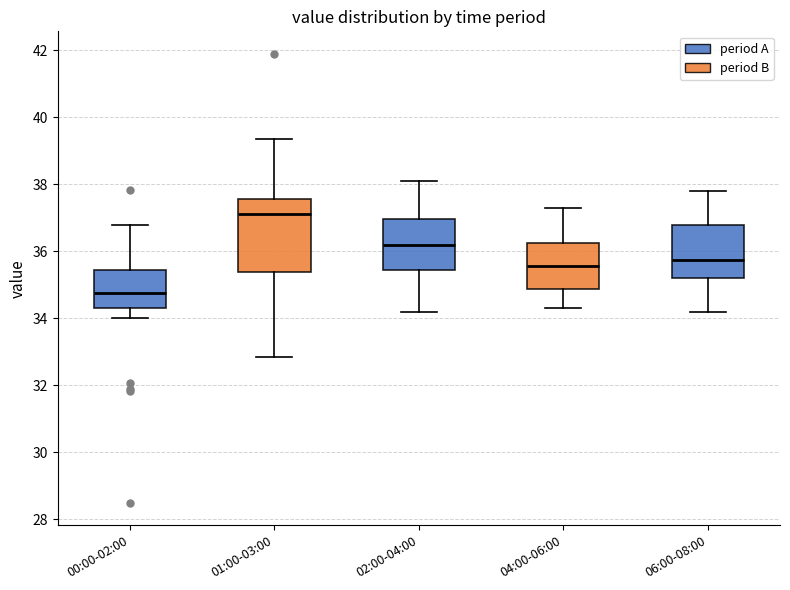

Reading left to right, transcribe this box plot: for each box, give where its median line is, the range the box spans, and where its two whiskers end, as read against the y-axis. The values are not printed on the chart, so give them approximately, as read against the axis.

00:00-02:00: median 34.8, box 34.4 to 35.4, whiskers 34.0 to 36.8
01:00-03:00: median 37.2, box 35.4 to 37.6, whiskers 32.8 to 39.4
02:00-04:00: median 36.2, box 35.4 to 37.0, whiskers 34.2 to 38.2
04:00-06:00: median 35.6, box 34.8 to 36.2, whiskers 34.4 to 37.4
06:00-08:00: median 35.8, box 35.2 to 36.8, whiskers 34.2 to 37.8